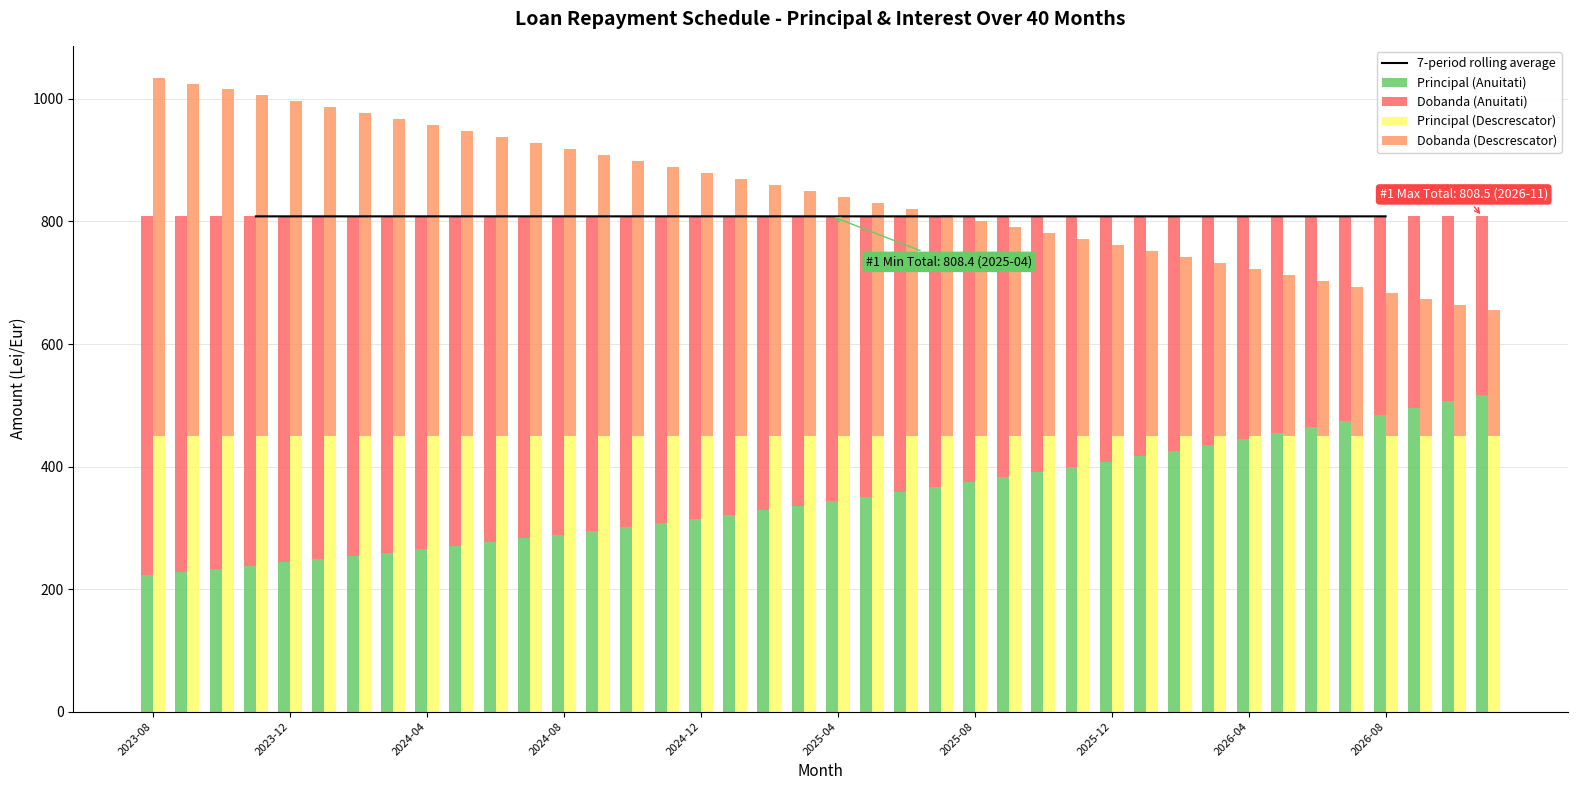

List the series in order of their peak value, highest first.

7-period rolling average, Dobanda (Anuitati), Dobanda (Descrescator), Principal (Anuitati), Principal (Descrescator)